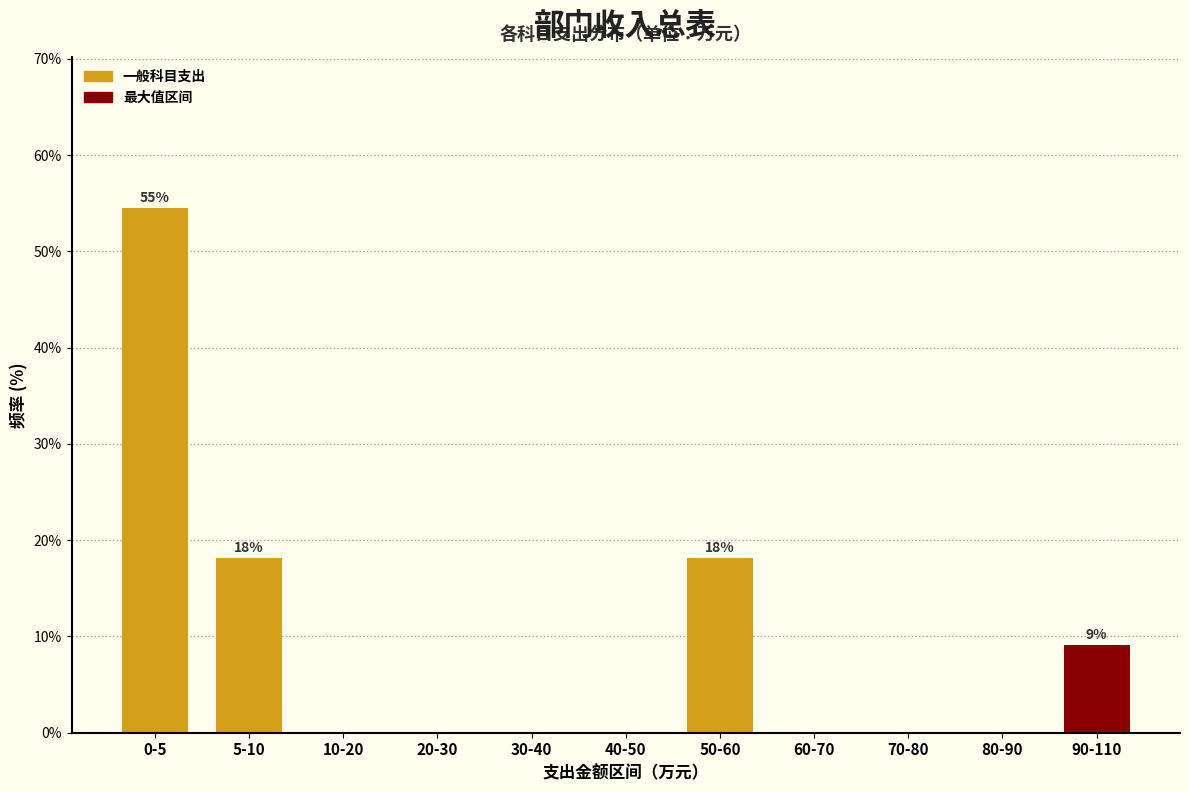

Reading right to left, list all the values displayed in this chart.

90-110=9.1	80-90=0.0	70-80=0.0	60-70=0.0	50-60=18.2	40-50=0.0	30-40=0.0	20-30=0.0	10-20=0.0	5-10=18.2	0-5=54.5